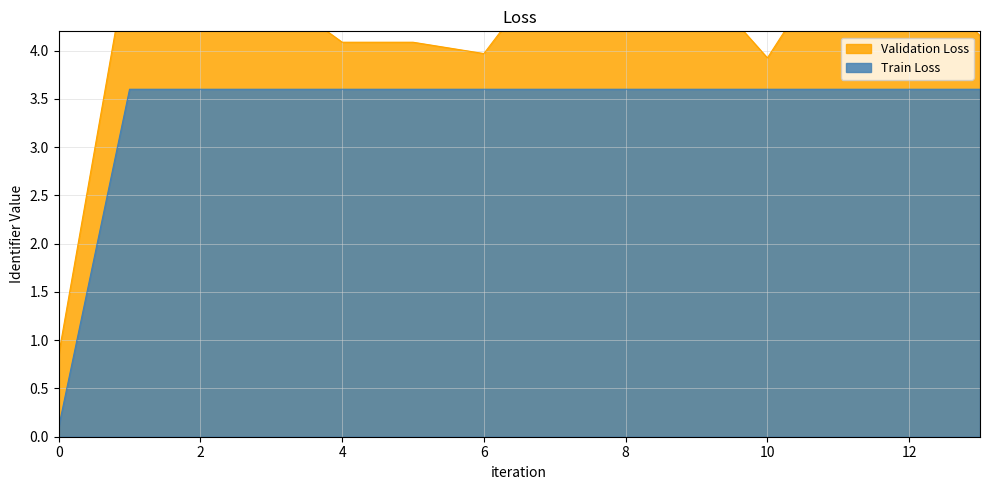

The Train Loss series shows 2.0 at 6. True or false?

False